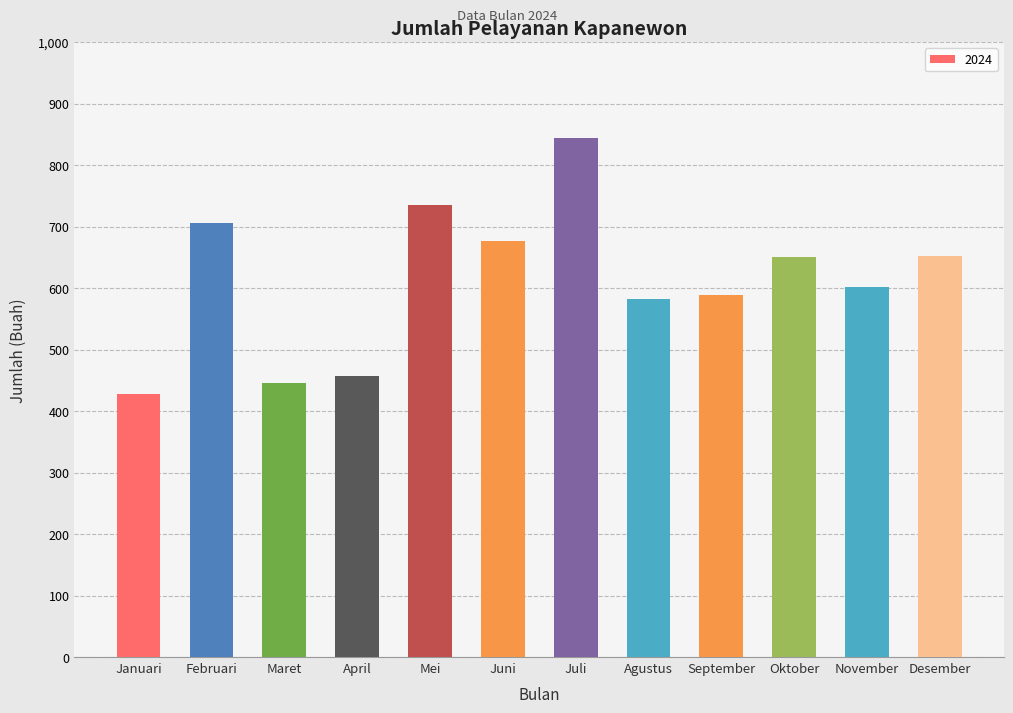

True or false: the data shows 676 at Juni.

True